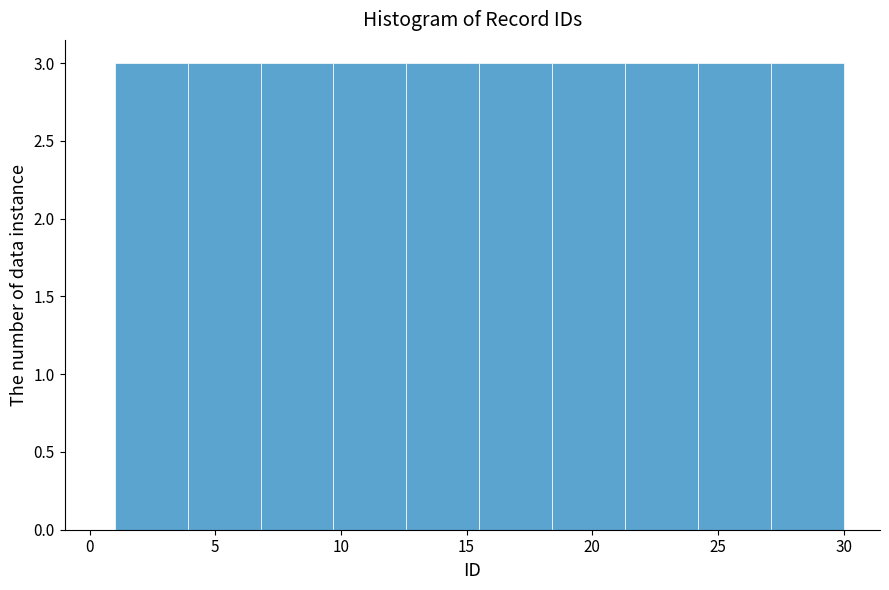

Reading left to right, transcribe this chart: for each bar, give the range it covers on the x-axis and its height. Neither the bar edges nor the heights are printed on the chart, so give them approximately, as read against the axes.

1.0 to 3.9: 3
3.9 to 6.8: 3
6.8 to 9.7: 3
9.7 to 12.6: 3
12.6 to 15.5: 3
15.5 to 18.4: 3
18.4 to 21.3: 3
21.3 to 24.2: 3
24.2 to 27.1: 3
27.1 to 30.0: 3